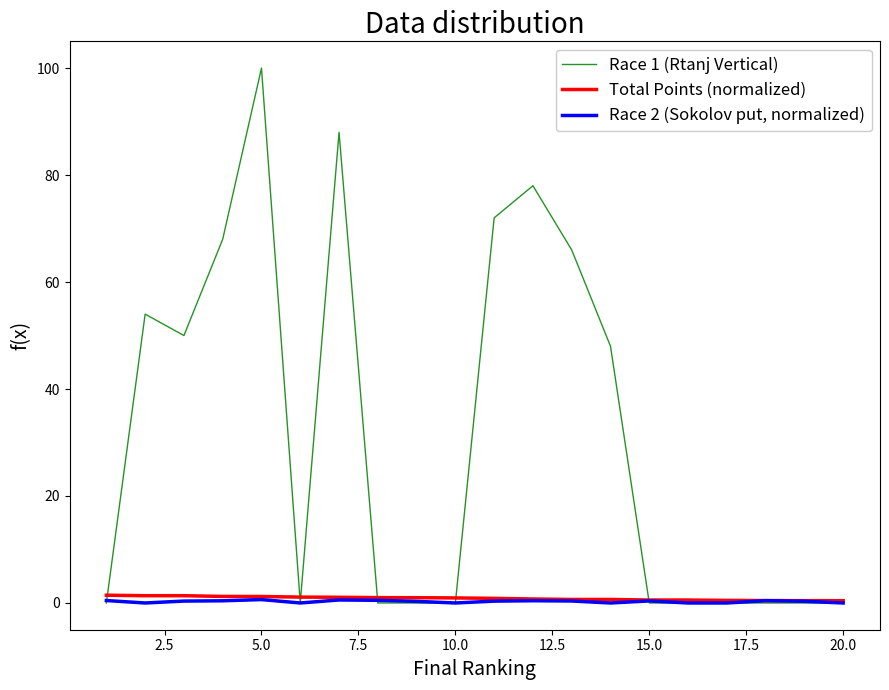

Which series has the widest spread of values?

Race 1 (Rtanj Vertical)